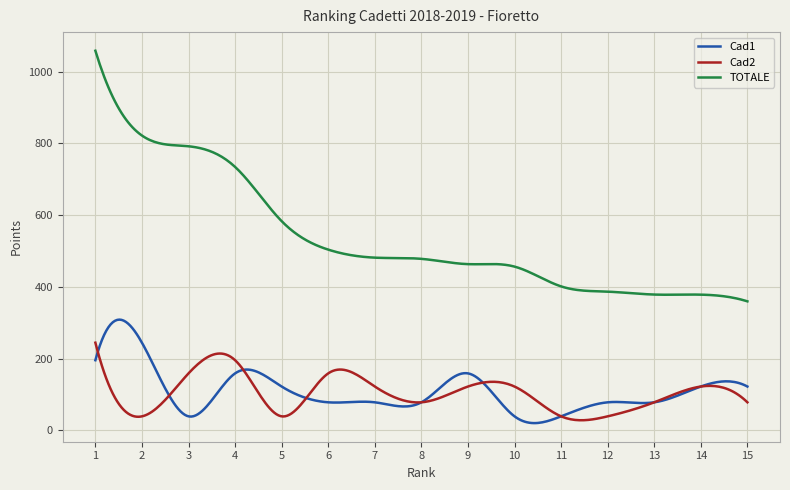

Count the number of data series in this chart.

3